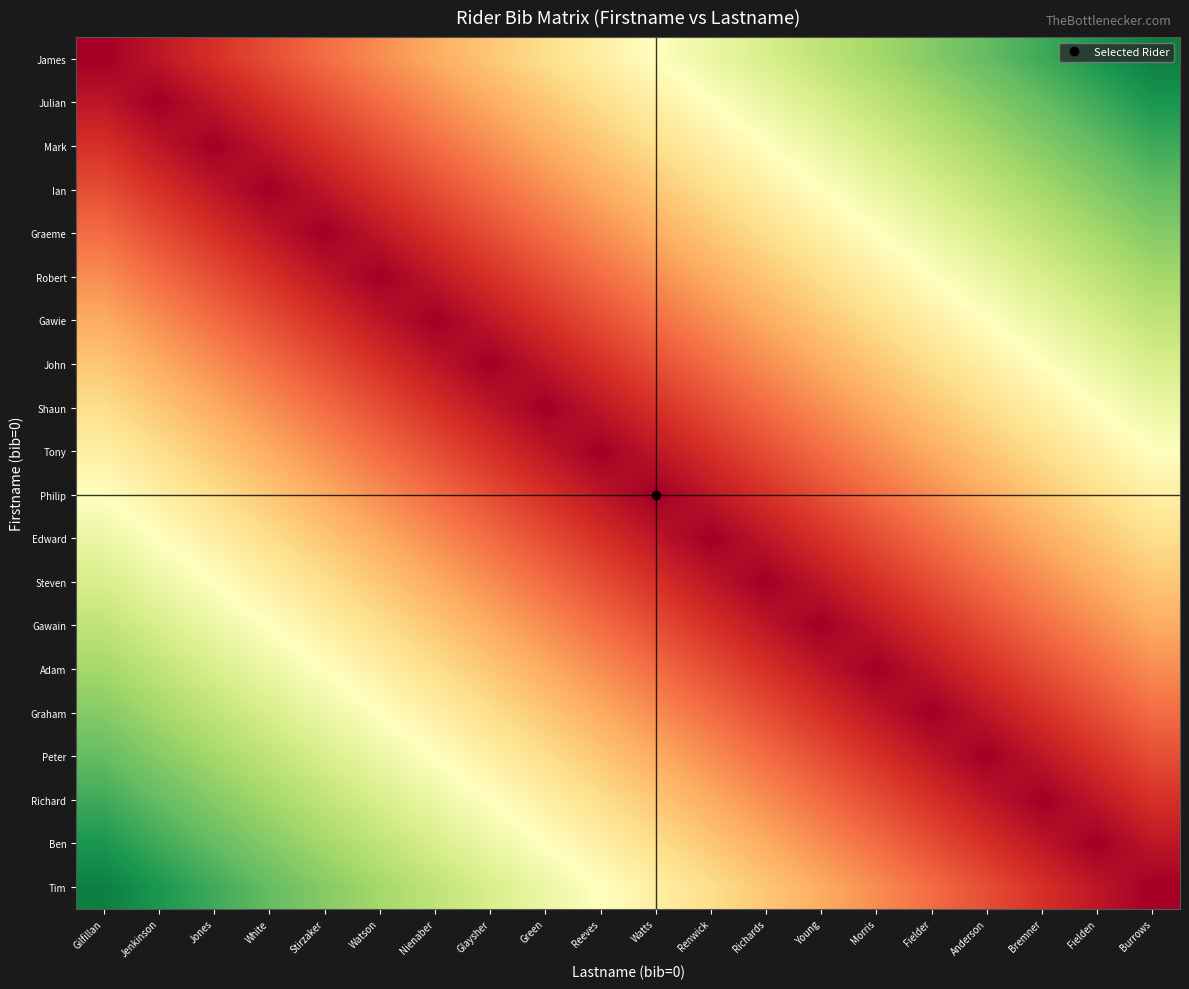

Reading left to right, extract all data points from this chart.

James: Gilfillan=0	Jenkinson=1	Jones=2	White=3	Stirzaker=4	Watson=5	Nienaber=6	Glaysher=7	Green=8	Reeves=9	Watts=10	Renwick=11	Richards=12	Young=13	Morris=14	Fielder=15	Anderson=16	Bremner=17	Fielden=18	Burrows=19
Julian: Gilfillan=1	Jenkinson=0	Jones=1	White=2	Stirzaker=3	Watson=4	Nienaber=5	Glaysher=6	Green=7	Reeves=8	Watts=9	Renwick=10	Richards=11	Young=12	Morris=13	Fielder=14	Anderson=15	Bremner=16	Fielden=17	Burrows=18
Mark: Gilfillan=2	Jenkinson=1	Jones=0	White=1	Stirzaker=2	Watson=3	Nienaber=4	Glaysher=5	Green=6	Reeves=7	Watts=8	Renwick=9	Richards=10	Young=11	Morris=12	Fielder=13	Anderson=14	Bremner=15	Fielden=16	Burrows=17
Ian: Gilfillan=3	Jenkinson=2	Jones=1	White=0	Stirzaker=1	Watson=2	Nienaber=3	Glaysher=4	Green=5	Reeves=6	Watts=7	Renwick=8	Richards=9	Young=10	Morris=11	Fielder=12	Anderson=13	Bremner=14	Fielden=15	Burrows=16
Graeme: Gilfillan=4	Jenkinson=3	Jones=2	White=1	Stirzaker=0	Watson=1	Nienaber=2	Glaysher=3	Green=4	Reeves=5	Watts=6	Renwick=7	Richards=8	Young=9	Morris=10	Fielder=11	Anderson=12	Bremner=13	Fielden=14	Burrows=15
Robert: Gilfillan=5	Jenkinson=4	Jones=3	White=2	Stirzaker=1	Watson=0	Nienaber=1	Glaysher=2	Green=3	Reeves=4	Watts=5	Renwick=6	Richards=7	Young=8	Morris=9	Fielder=10	Anderson=11	Bremner=12	Fielden=13	Burrows=14
Gawie: Gilfillan=6	Jenkinson=5	Jones=4	White=3	Stirzaker=2	Watson=1	Nienaber=0	Glaysher=1	Green=2	Reeves=3	Watts=4	Renwick=5	Richards=6	Young=7	Morris=8	Fielder=9	Anderson=10	Bremner=11	Fielden=12	Burrows=13
John: Gilfillan=7	Jenkinson=6	Jones=5	White=4	Stirzaker=3	Watson=2	Nienaber=1	Glaysher=0	Green=1	Reeves=2	Watts=3	Renwick=4	Richards=5	Young=6	Morris=7	Fielder=8	Anderson=9	Bremner=10	Fielden=11	Burrows=12
Shaun: Gilfillan=8	Jenkinson=7	Jones=6	White=5	Stirzaker=4	Watson=3	Nienaber=2	Glaysher=1	Green=0	Reeves=1	Watts=2	Renwick=3	Richards=4	Young=5	Morris=6	Fielder=7	Anderson=8	Bremner=9	Fielden=10	Burrows=11
Tony: Gilfillan=9	Jenkinson=8	Jones=7	White=6	Stirzaker=5	Watson=4	Nienaber=3	Glaysher=2	Green=1	Reeves=0	Watts=1	Renwick=2	Richards=3	Young=4	Morris=5	Fielder=6	Anderson=7	Bremner=8	Fielden=9	Burrows=10
Philip: Gilfillan=10	Jenkinson=9	Jones=8	White=7	Stirzaker=6	Watson=5	Nienaber=4	Glaysher=3	Green=2	Reeves=1	Watts=0	Renwick=1	Richards=2	Young=3	Morris=4	Fielder=5	Anderson=6	Bremner=7	Fielden=8	Burrows=9
Edward: Gilfillan=11	Jenkinson=10	Jones=9	White=8	Stirzaker=7	Watson=6	Nienaber=5	Glaysher=4	Green=3	Reeves=2	Watts=1	Renwick=0	Richards=1	Young=2	Morris=3	Fielder=4	Anderson=5	Bremner=6	Fielden=7	Burrows=8
Steven: Gilfillan=12	Jenkinson=11	Jones=10	White=9	Stirzaker=8	Watson=7	Nienaber=6	Glaysher=5	Green=4	Reeves=3	Watts=2	Renwick=1	Richards=0	Young=1	Morris=2	Fielder=3	Anderson=4	Bremner=5	Fielden=6	Burrows=7
Gawain: Gilfillan=13	Jenkinson=12	Jones=11	White=10	Stirzaker=9	Watson=8	Nienaber=7	Glaysher=6	Green=5	Reeves=4	Watts=3	Renwick=2	Richards=1	Young=0	Morris=1	Fielder=2	Anderson=3	Bremner=4	Fielden=5	Burrows=6
Adam: Gilfillan=14	Jenkinson=13	Jones=12	White=11	Stirzaker=10	Watson=9	Nienaber=8	Glaysher=7	Green=6	Reeves=5	Watts=4	Renwick=3	Richards=2	Young=1	Morris=0	Fielder=1	Anderson=2	Bremner=3	Fielden=4	Burrows=5
Graham: Gilfillan=15	Jenkinson=14	Jones=13	White=12	Stirzaker=11	Watson=10	Nienaber=9	Glaysher=8	Green=7	Reeves=6	Watts=5	Renwick=4	Richards=3	Young=2	Morris=1	Fielder=0	Anderson=1	Bremner=2	Fielden=3	Burrows=4
Peter: Gilfillan=16	Jenkinson=15	Jones=14	White=13	Stirzaker=12	Watson=11	Nienaber=10	Glaysher=9	Green=8	Reeves=7	Watts=6	Renwick=5	Richards=4	Young=3	Morris=2	Fielder=1	Anderson=0	Bremner=1	Fielden=2	Burrows=3
Richard: Gilfillan=17	Jenkinson=16	Jones=15	White=14	Stirzaker=13	Watson=12	Nienaber=11	Glaysher=10	Green=9	Reeves=8	Watts=7	Renwick=6	Richards=5	Young=4	Morris=3	Fielder=2	Anderson=1	Bremner=0	Fielden=1	Burrows=2
Ben: Gilfillan=18	Jenkinson=17	Jones=16	White=15	Stirzaker=14	Watson=13	Nienaber=12	Glaysher=11	Green=10	Reeves=9	Watts=8	Renwick=7	Richards=6	Young=5	Morris=4	Fielder=3	Anderson=2	Bremner=1	Fielden=0	Burrows=1
Tim: Gilfillan=19	Jenkinson=18	Jones=17	White=16	Stirzaker=15	Watson=14	Nienaber=13	Glaysher=12	Green=11	Reeves=10	Watts=9	Renwick=8	Richards=7	Young=6	Morris=5	Fielder=4	Anderson=3	Bremner=2	Fielden=1	Burrows=0